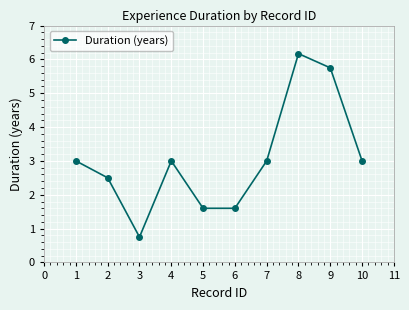

True or false: there are more than 0 points higher than both neighbors.

True